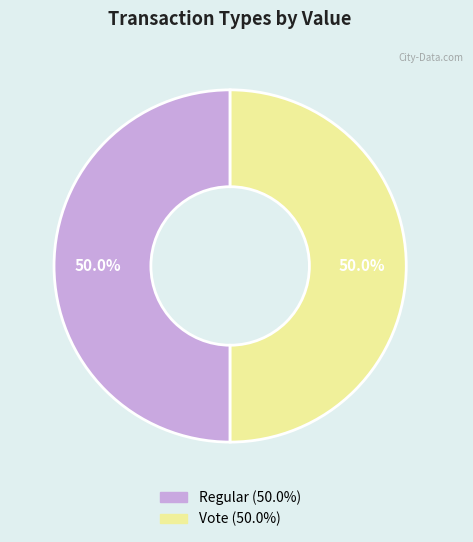

True or false: Vote accounts for 99% of the total.

False